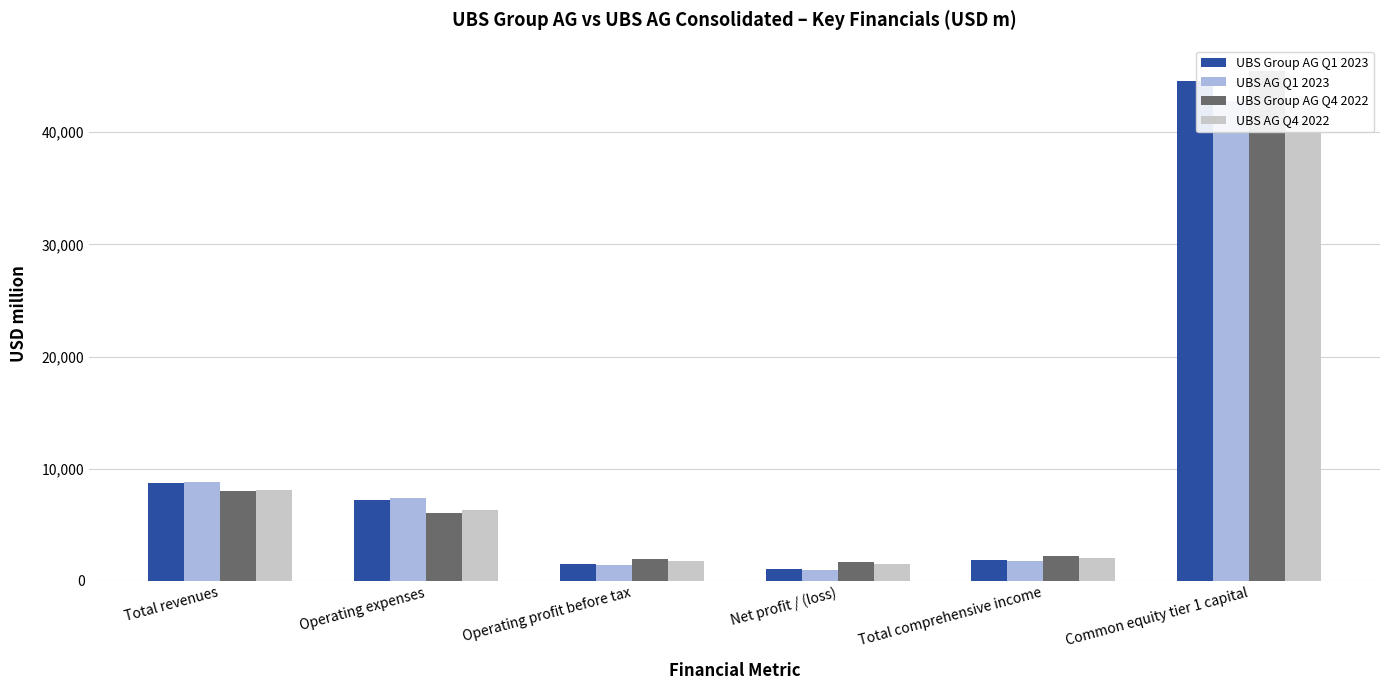

What is the difference between the highest and lowest values at Total comprehensive income?

404